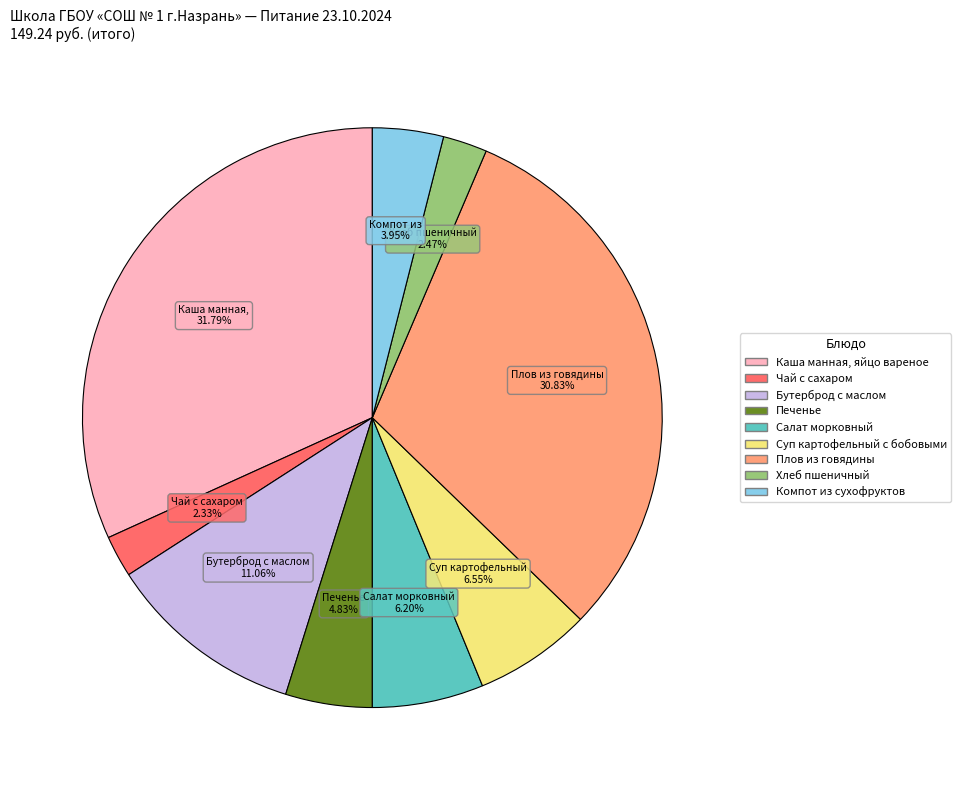

Does Каша манная, яйцо вареное account for over 50% of the chart?

No